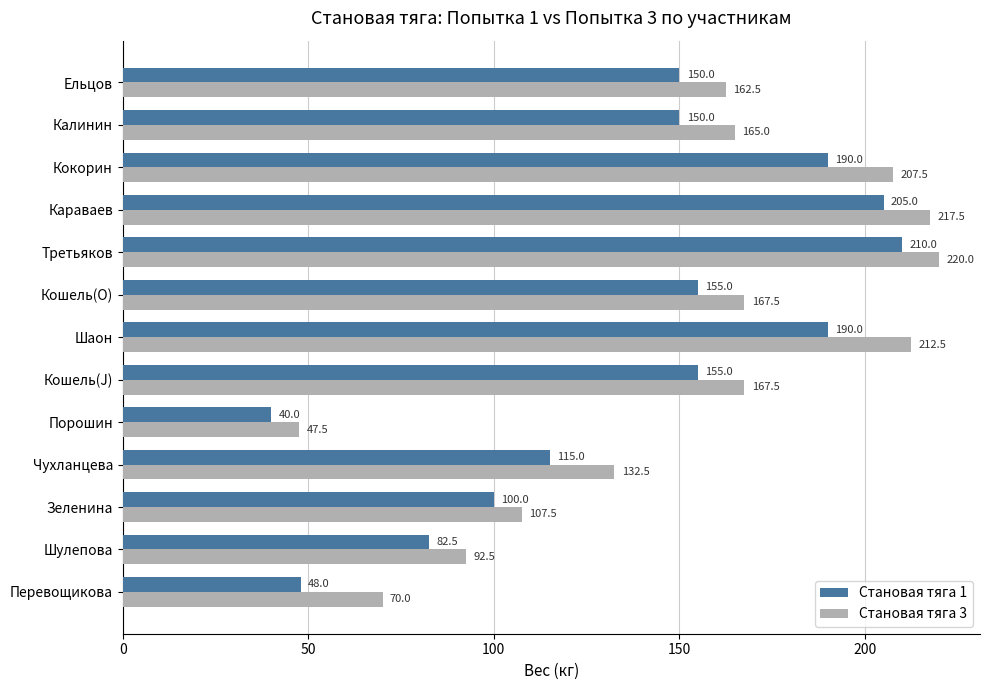

What is the average value of the Становая тяга 1 series?

137.7